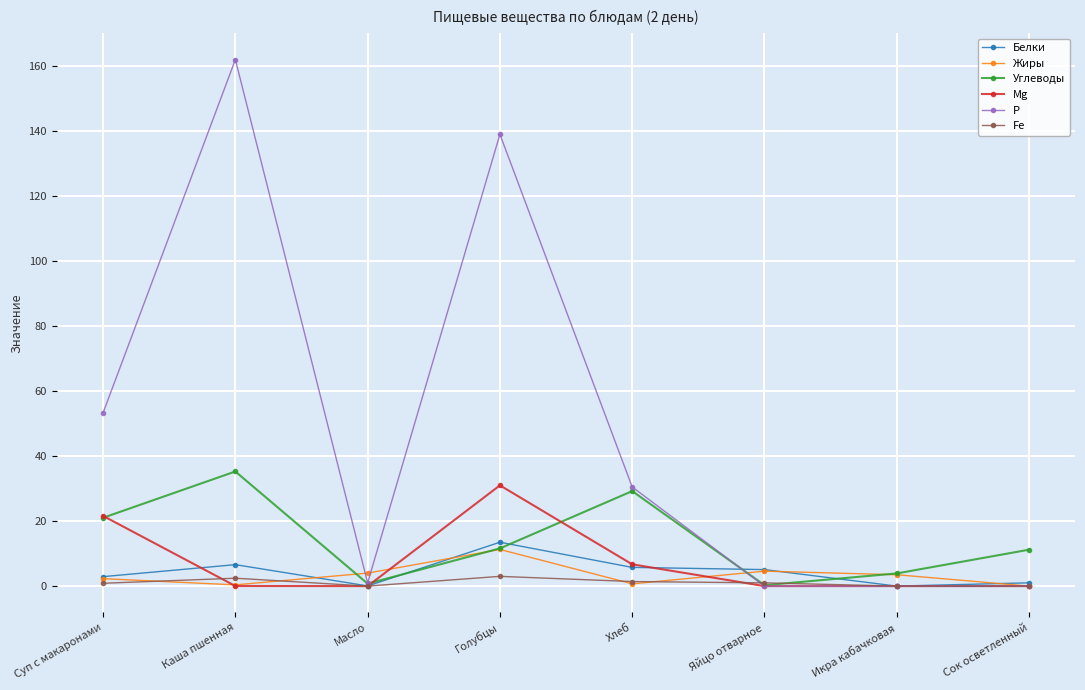

Where is the first local minimum for Белки?

Масло